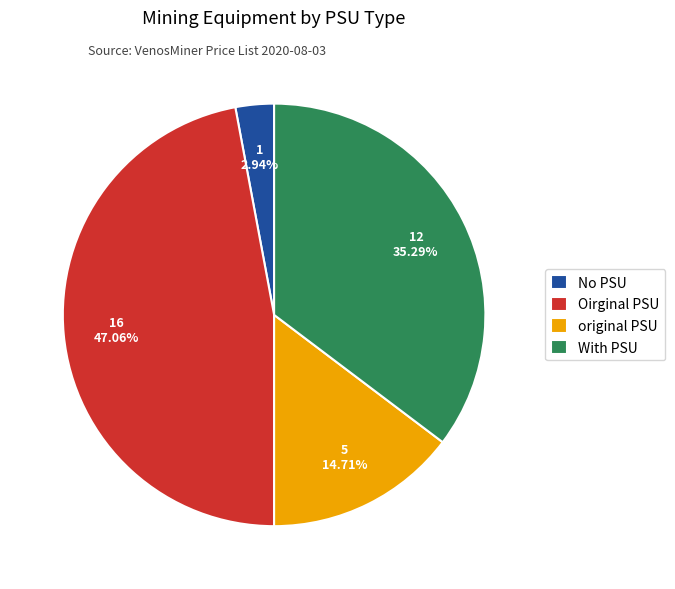

To the nearest percent, what is the combined percentage of original PSU and With PSU?

50%